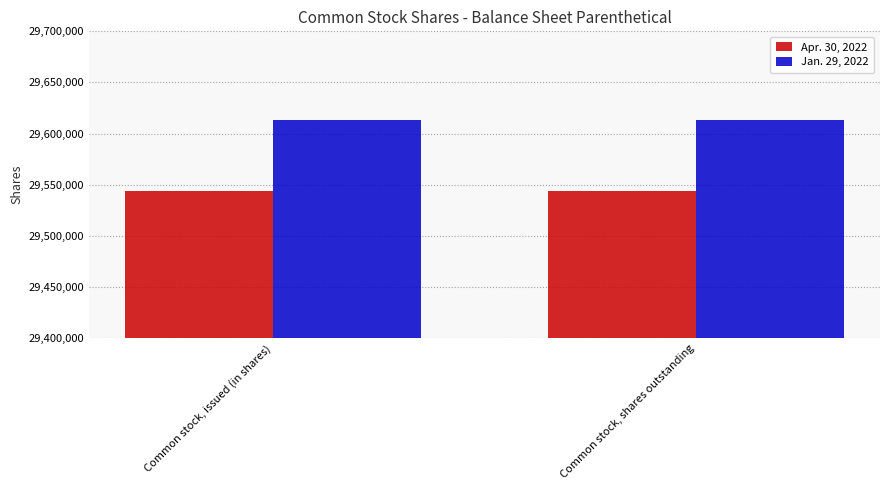

What is the highest value of the Apr. 30, 2022 series?

29543766